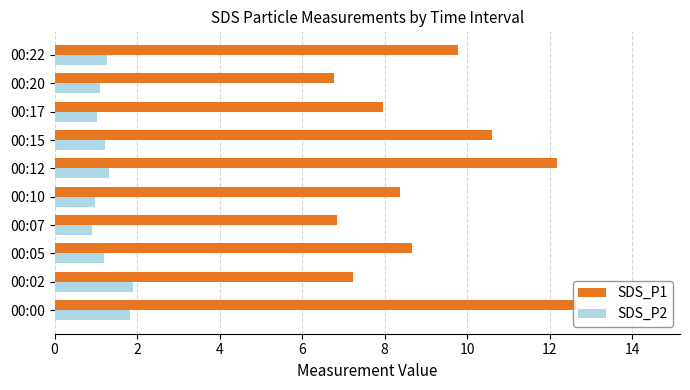

Rank the series by their average value, from lowest to highest.

SDS_P2, SDS_P1